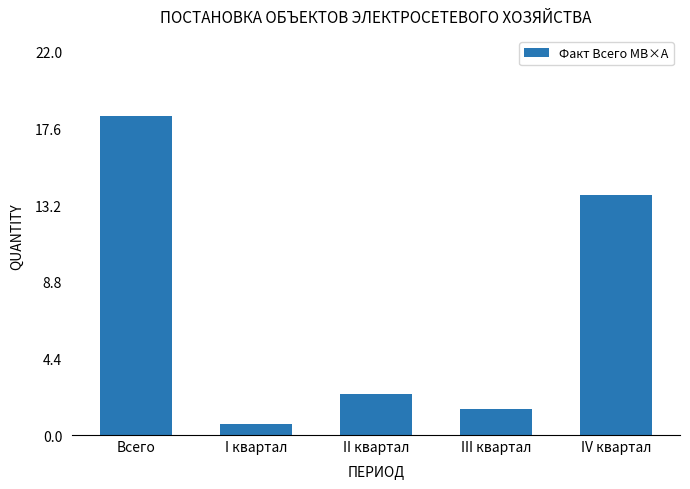

What is the difference between the values at II квартал and I квартал?

1.7